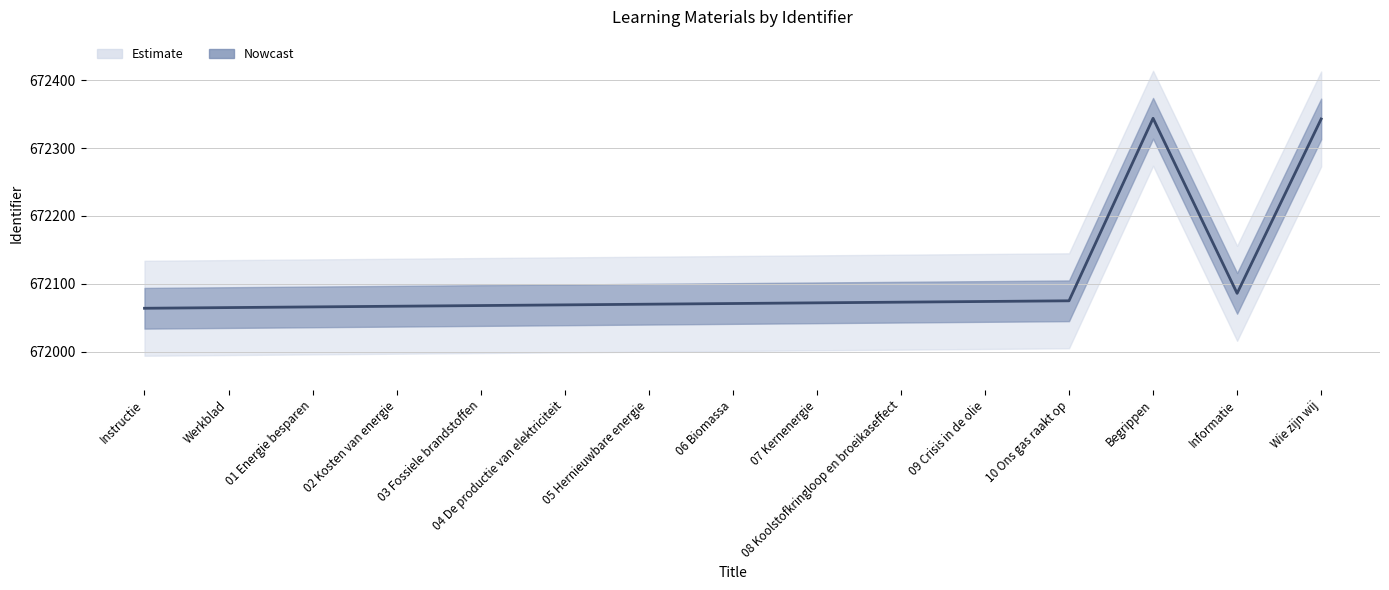

How many data points are less than 672071?

7